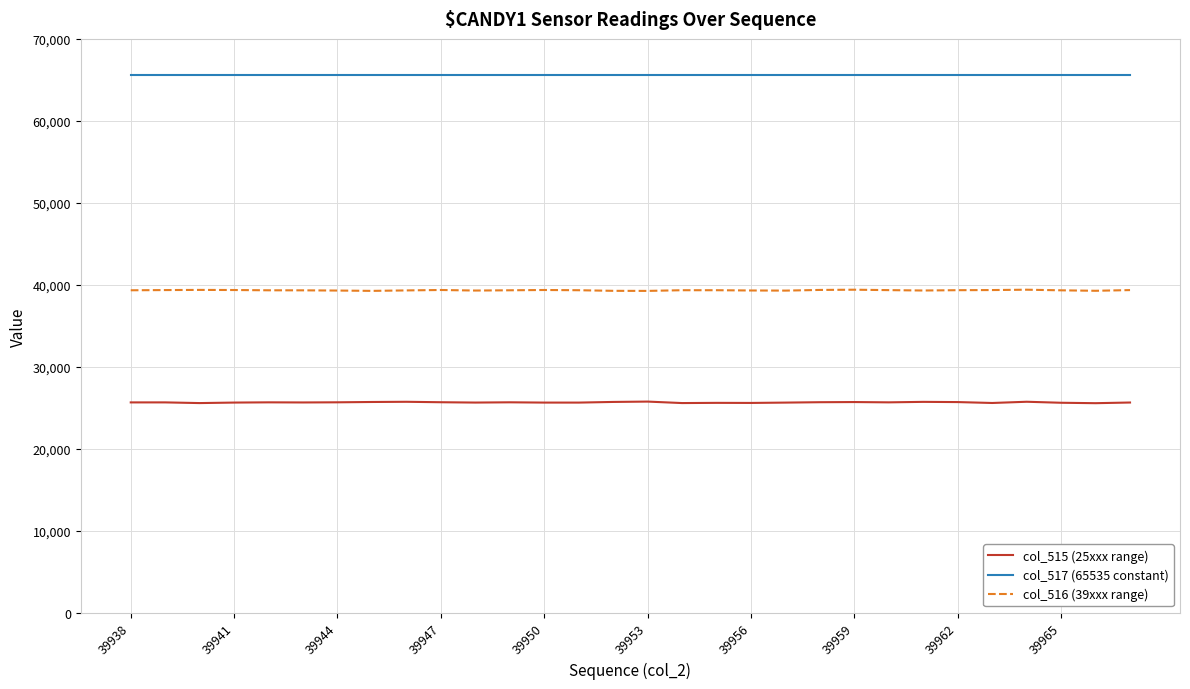

True or false: col_516 (39xxx range) and col_517 (65535 constant) cross at least once.

False